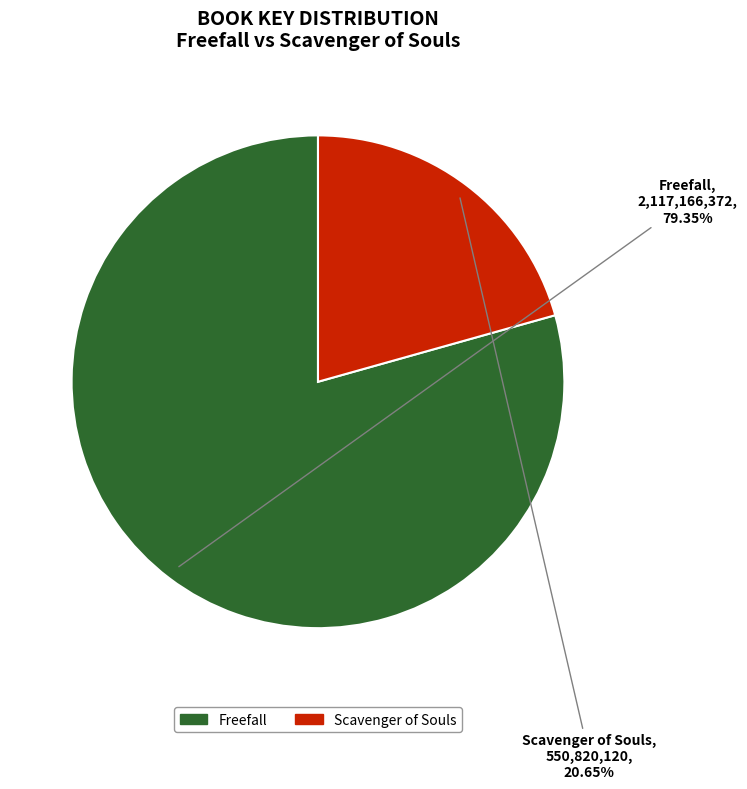

Rank the categories by value from lowest to highest.

Scavenger of Souls, Freefall